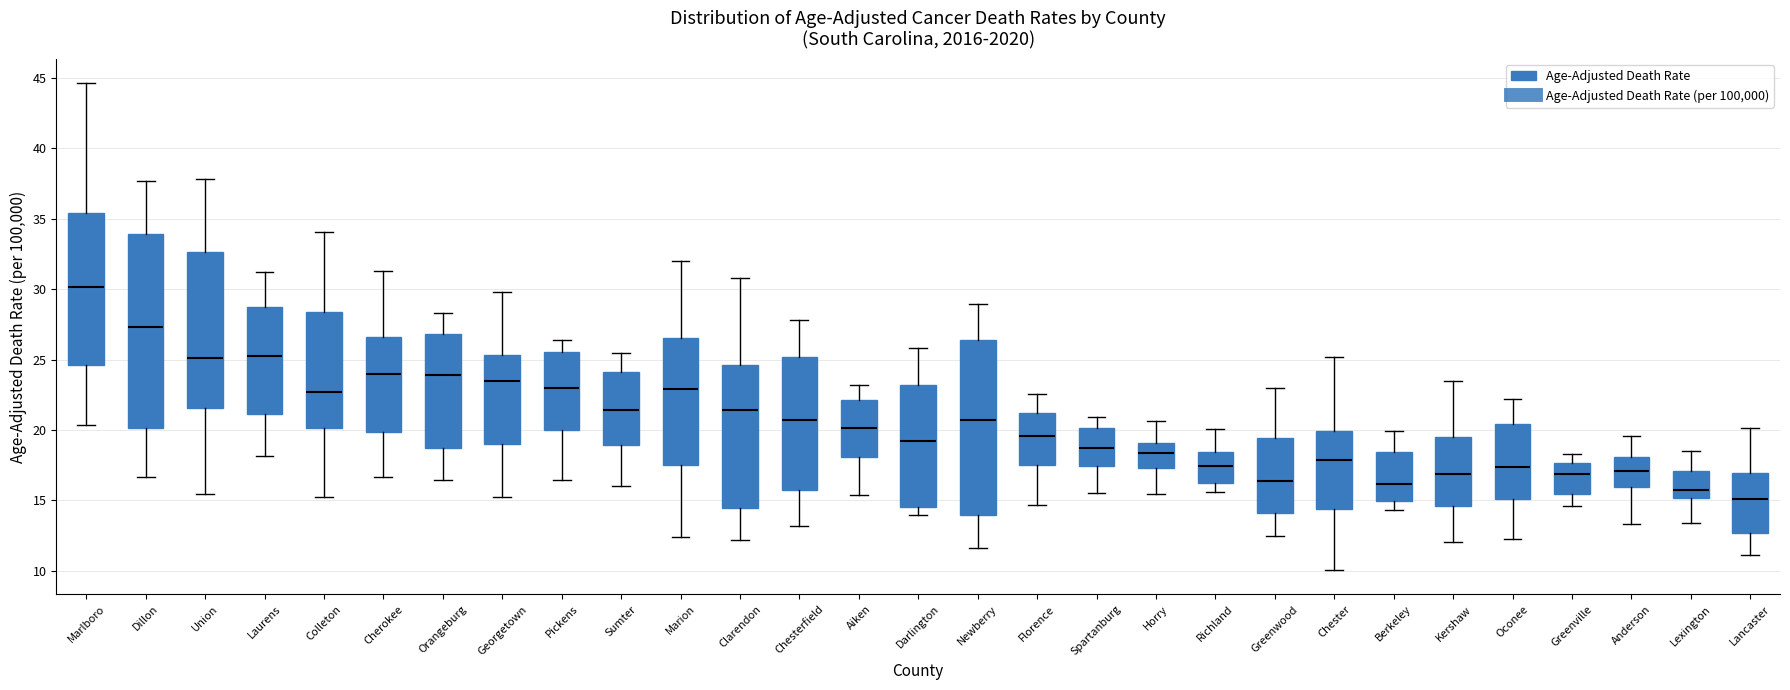

Reading left to right, read every box against the y-axis: the position of its median line, the range the box covers, and the ends of its whiskers. The values are not printed on the chart, so give them approximately, as read against the axis.

Marlboro: median 30.0, box 24.5 to 35.5, whiskers 20.5 to 44.5
Dillon: median 27.5, box 20.0 to 34.0, whiskers 16.5 to 37.5
Union: median 25.0, box 21.5 to 32.5, whiskers 15.5 to 38.0
Laurens: median 25.0, box 21.0 to 28.5, whiskers 18.0 to 31.0
Colleton: median 22.5, box 20.0 to 28.5, whiskers 15.0 to 34.0
Cherokee: median 24.0, box 20.0 to 26.5, whiskers 16.5 to 31.5
Orangeburg: median 24.0, box 18.5 to 27.0, whiskers 16.5 to 28.5
Georgetown: median 23.5, box 19.0 to 25.5, whiskers 15.5 to 30.0
Pickens: median 23.0, box 20.0 to 25.5, whiskers 16.5 to 26.5
Sumter: median 21.5, box 19.0 to 24.0, whiskers 16.0 to 25.5
Marion: median 23.0, box 17.5 to 26.5, whiskers 12.5 to 32.0
Clarendon: median 21.5, box 14.5 to 24.5, whiskers 12.0 to 31.0
Chesterfield: median 20.5, box 15.5 to 25.0, whiskers 13.0 to 28.0
Aiken: median 20.0, box 18.0 to 22.0, whiskers 15.5 to 23.0
Darlington: median 19.0, box 14.5 to 23.0, whiskers 14.0 to 26.0
Newberry: median 20.5, box 14.0 to 26.5, whiskers 11.5 to 29.0
Florence: median 19.5, box 17.5 to 21.0, whiskers 14.5 to 22.5
Spartanburg: median 18.5, box 17.5 to 20.0, whiskers 15.5 to 21.0
Horry: median 18.5, box 17.5 to 19.0, whiskers 15.5 to 20.5
Richland: median 17.5, box 16.0 to 18.5, whiskers 15.5 to 20.0
Greenwood: median 16.5, box 14.0 to 19.5, whiskers 12.5 to 23.0
Chester: median 18.0, box 14.5 to 20.0, whiskers 10.0 to 25.0
Berkeley: median 16.0, box 15.0 to 18.5, whiskers 14.5 to 20.0
Kershaw: median 17.0, box 14.5 to 19.5, whiskers 12.0 to 23.5
Oconee: median 17.5, box 15.0 to 20.5, whiskers 12.5 to 22.0
Greenville: median 17.0, box 15.5 to 17.5, whiskers 14.5 to 18.5
Anderson: median 17.0, box 16.0 to 18.0, whiskers 13.5 to 19.5
Lexington: median 16.0, box 15.0 to 17.0, whiskers 13.5 to 18.5
Lancaster: median 15.0, box 12.5 to 17.0, whiskers 11.0 to 20.0